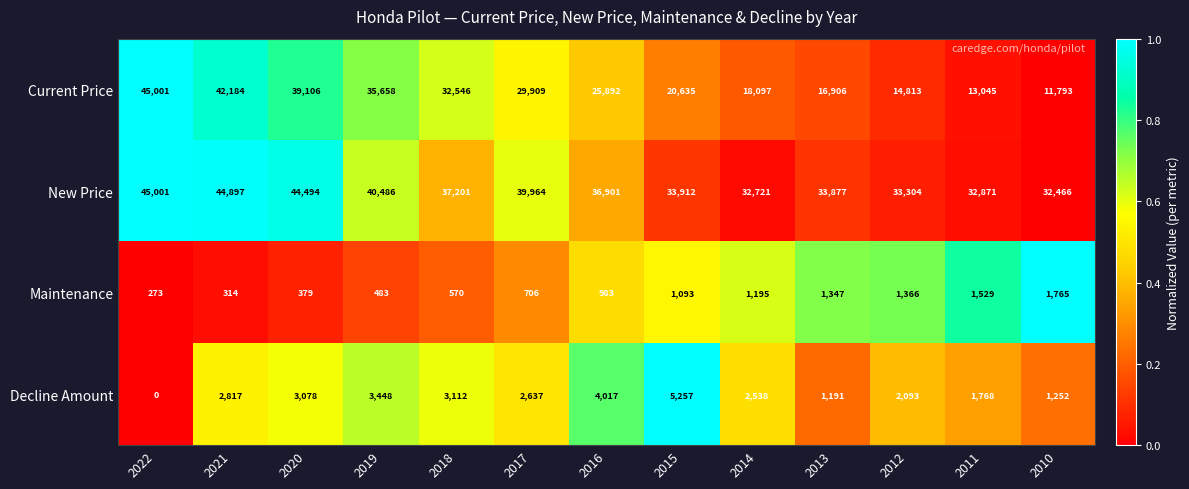

Count the number of categories in the chart.

13